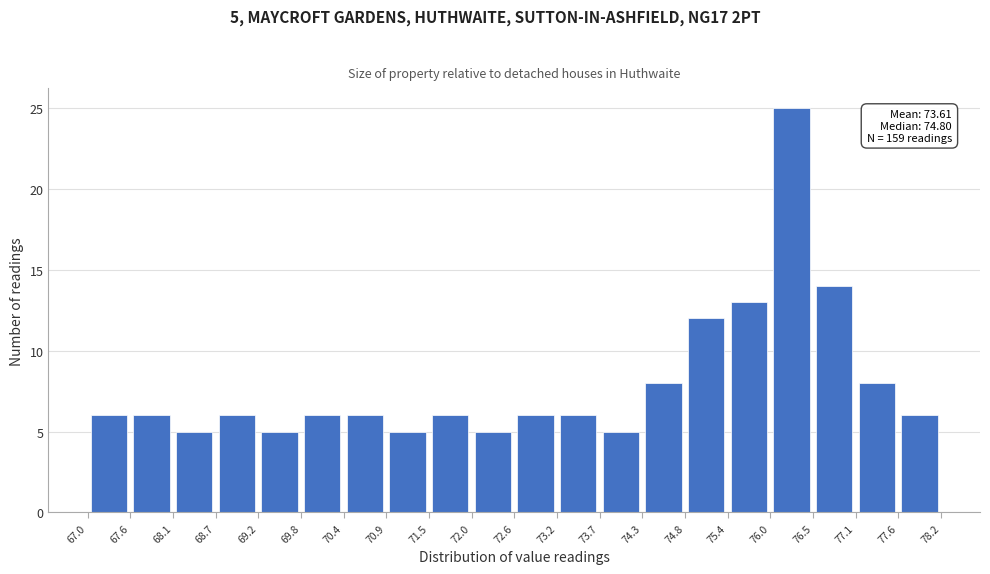

Which range on the x-axis has the tallest bar?

76.0 to 76.5